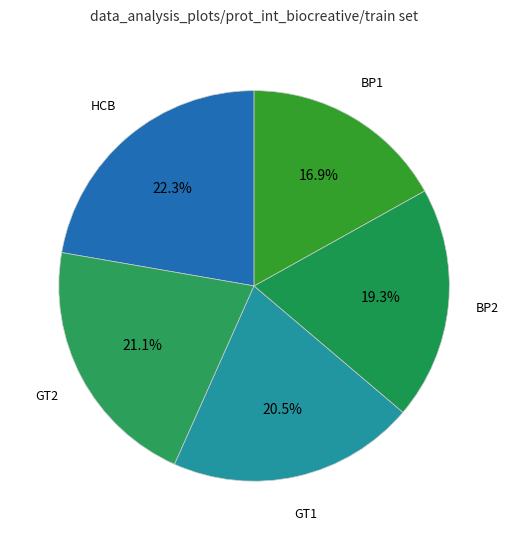

How many slices are in this pie chart?

5